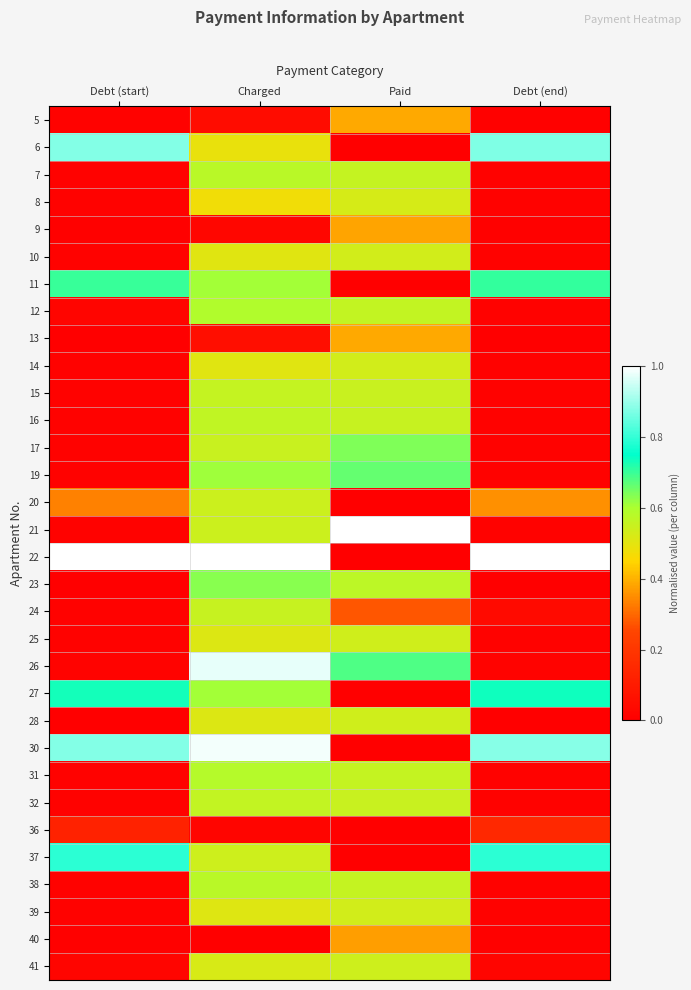

What is the maximum value shown in the chart?

1.0